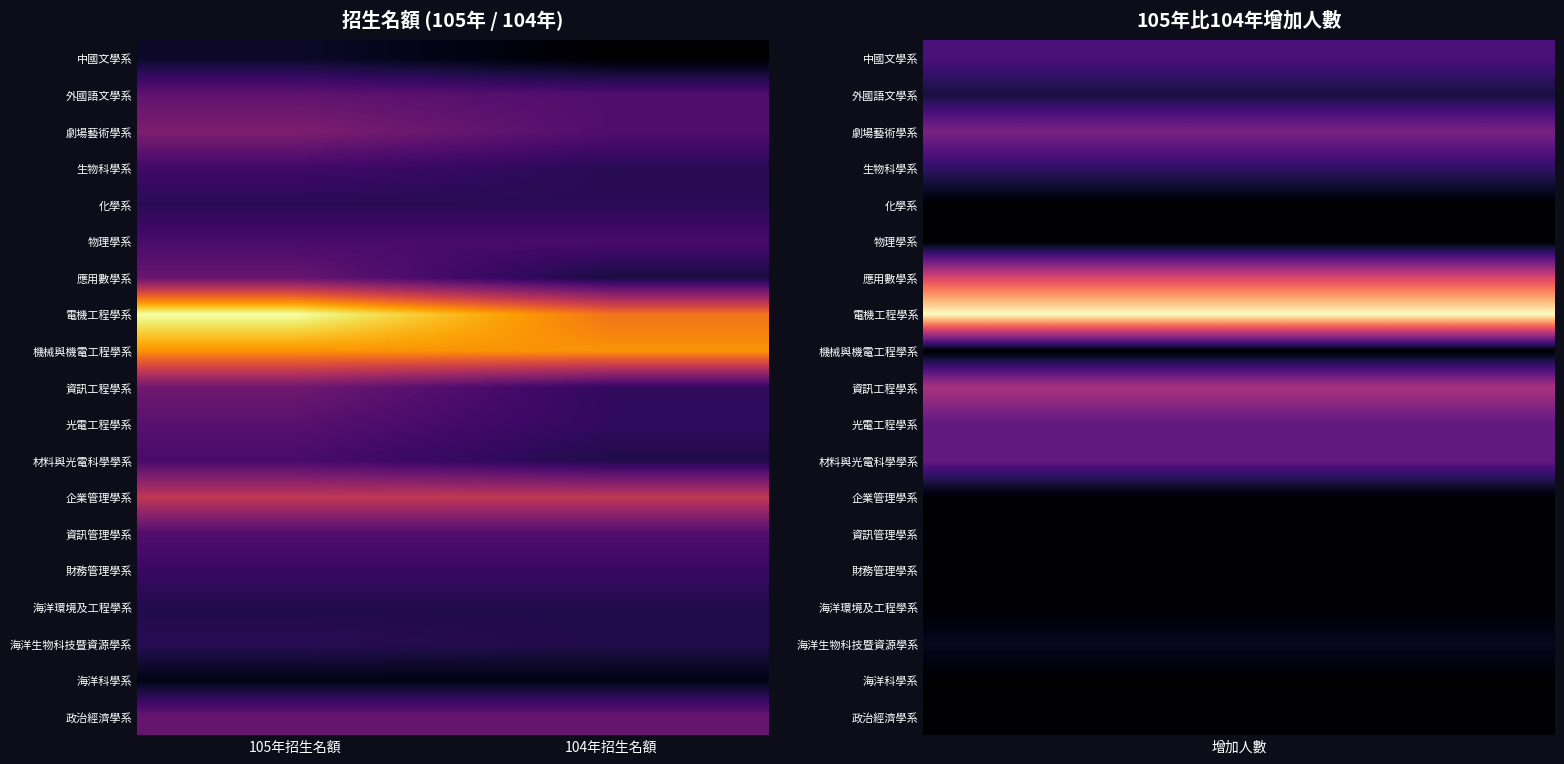

Reading left to right, extract all data points from this chart.

中國文學系: 105年招生名額=17	104年招生名額=13
外國語文學系: 105年招生名額=28	104年招生名額=26
劇場藝術學系: 105年招生名額=32	104年招生名額=26
生物科學系: 105年招生名額=24	104年招生名額=21
化學系: 105年招生名額=21	104年招生名額=21
物理學系: 105年招生名額=25	104年招生名額=25
應用數學系: 105年招生名額=29	104年招生名額=19
電機工程學系: 105年招生名額=68	104年招生名額=51
機械與機電工程學系: 105年招生名額=55	104年招生名額=55
資訊工程學系: 105年招生名額=30	104年招生名額=22
光電工程學系: 105年招生名額=27	104年招生名額=22
材料與光電科學學系: 105年招生名額=25	104年招生名額=20
企業管理學系: 105年招生名額=41	104年招生名額=41
資訊管理學系: 105年招生名額=26	104年招生名額=26
財務管理學系: 105年招生名額=23	104年招生名額=23
海洋環境及工程學系: 105年招生名額=20	104年招生名額=20
海洋生物科技暨資源學系: 105年招生名額=21	104年招生名額=20
海洋科學系: 105年招生名額=15	104年招生名額=15
政治經濟學系: 105年招生名額=29	104年招生名額=29